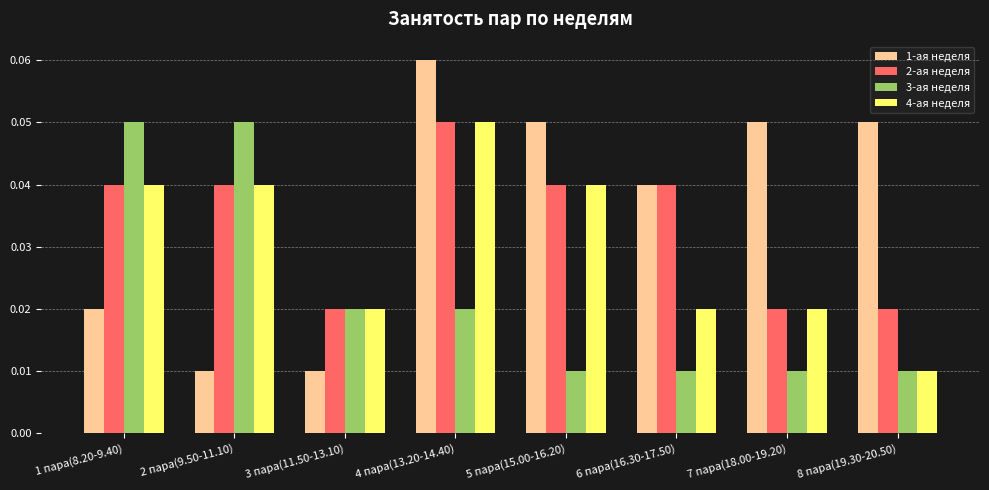

How many bars are there in each group?

4